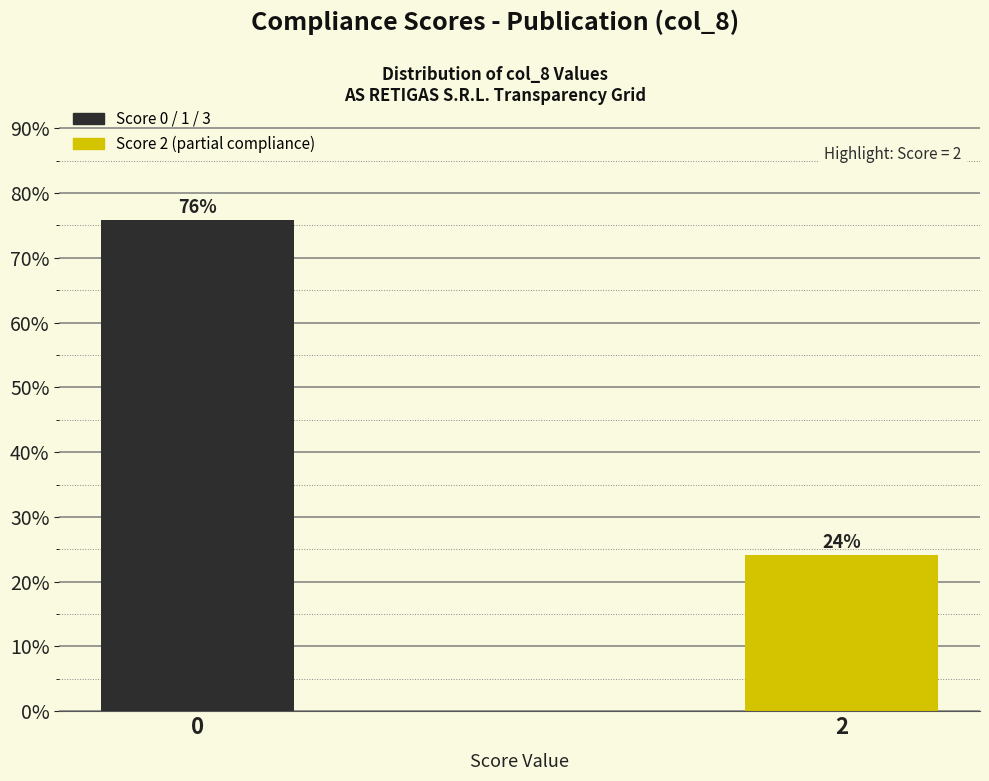

What is the smallest value displayed?

24.1